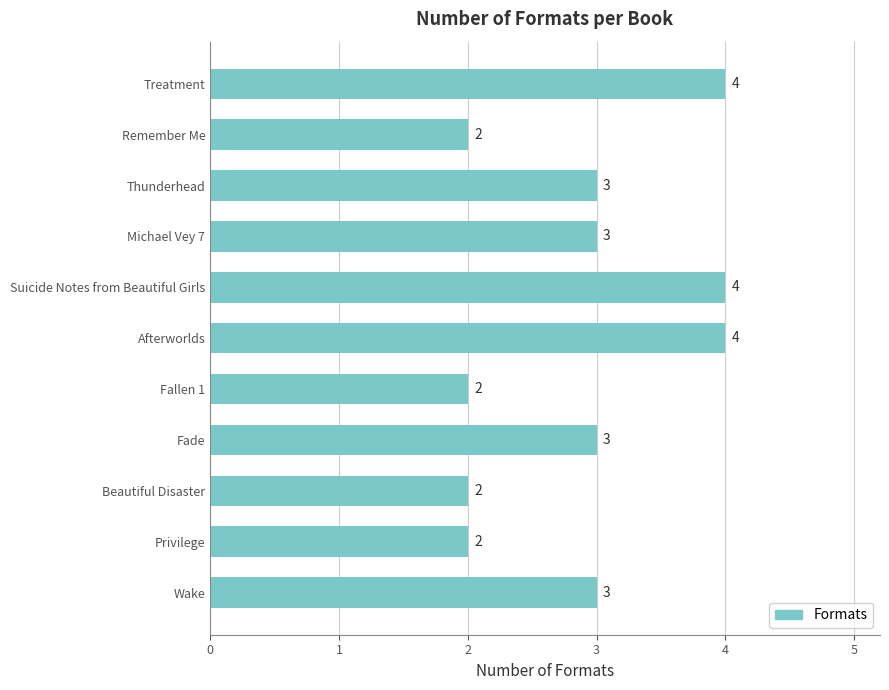

What is the ratio of the value at Privilege to the value at Remember Me?

1.0